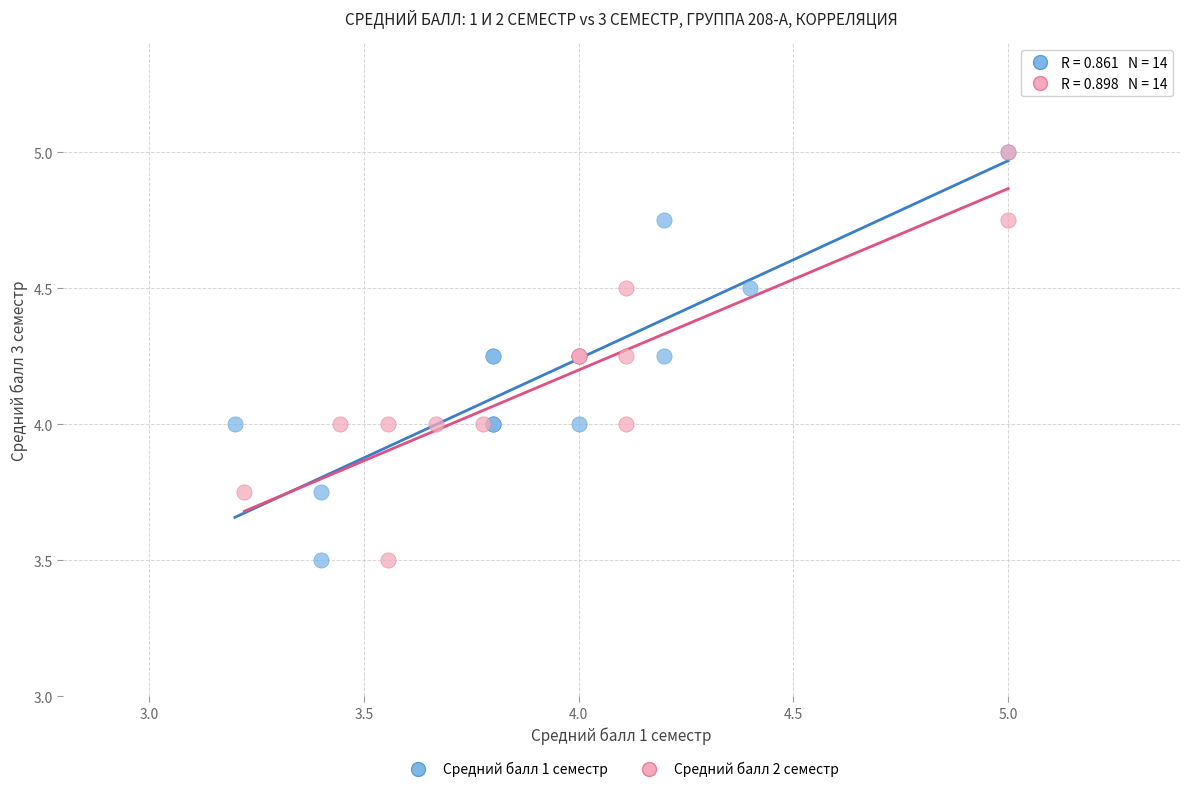

What are all the series names shown in the legend?

Средний балл 1 семестр, Средний балл 2 семестр